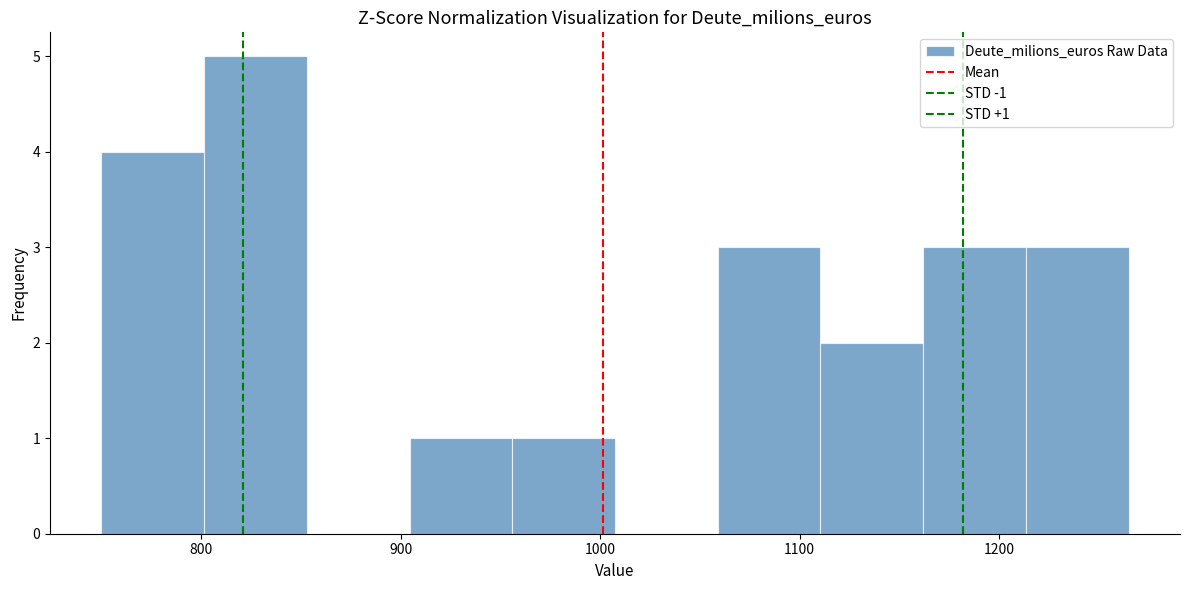

Which range on the x-axis has the tallest bar?

800 to 850